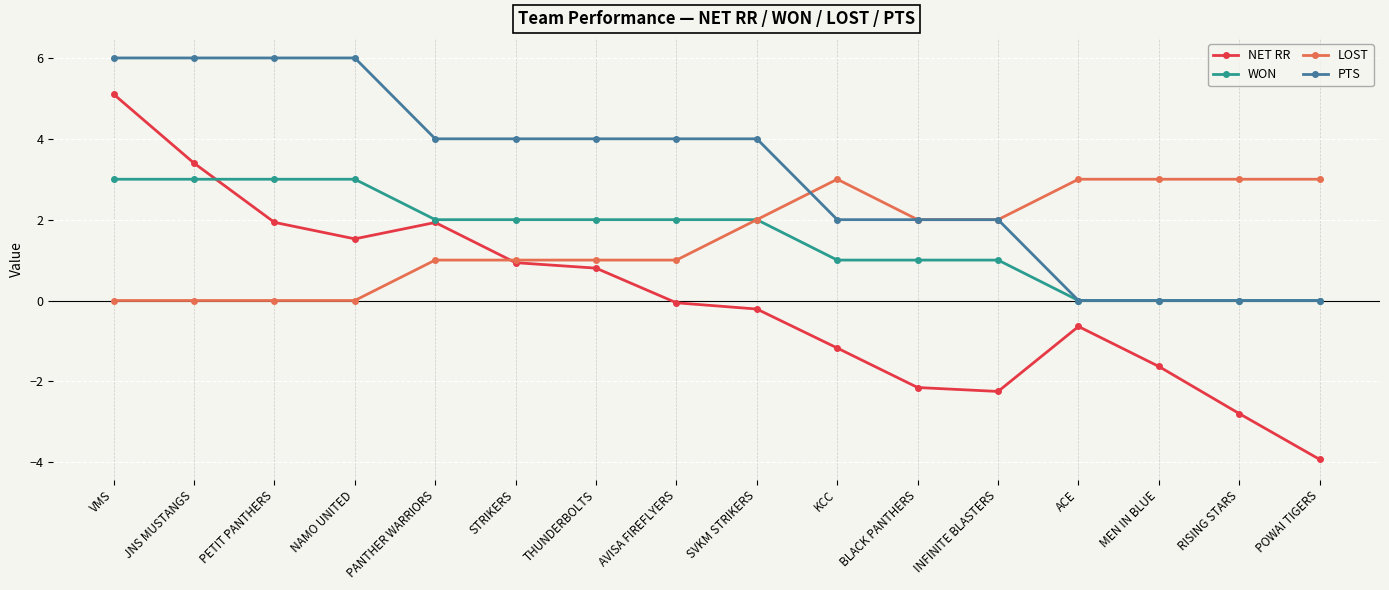

How many data points in LOST are less than 2?

8